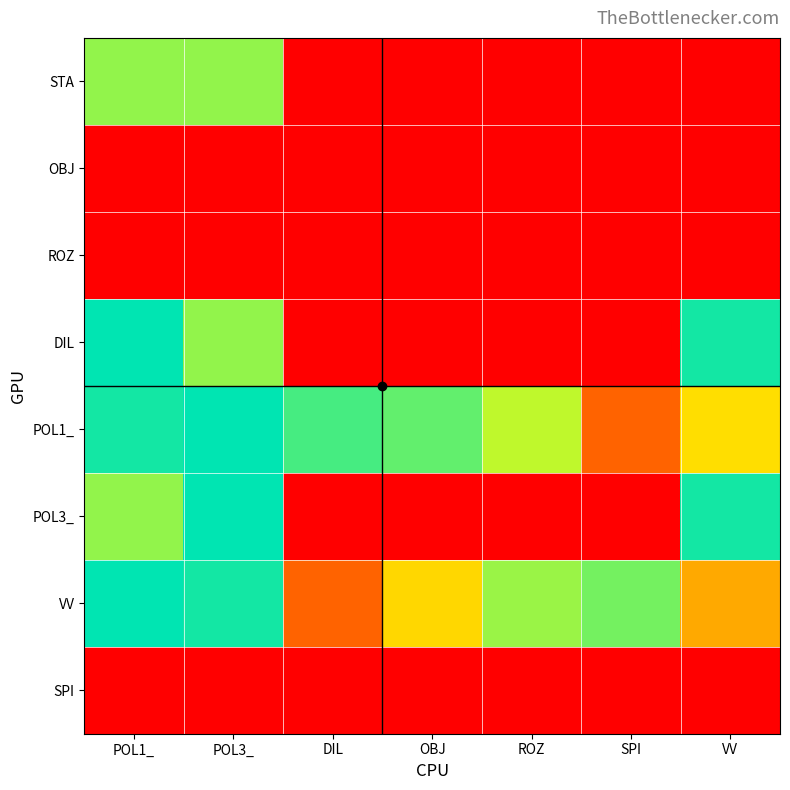

How many series are shown in this chart?

8